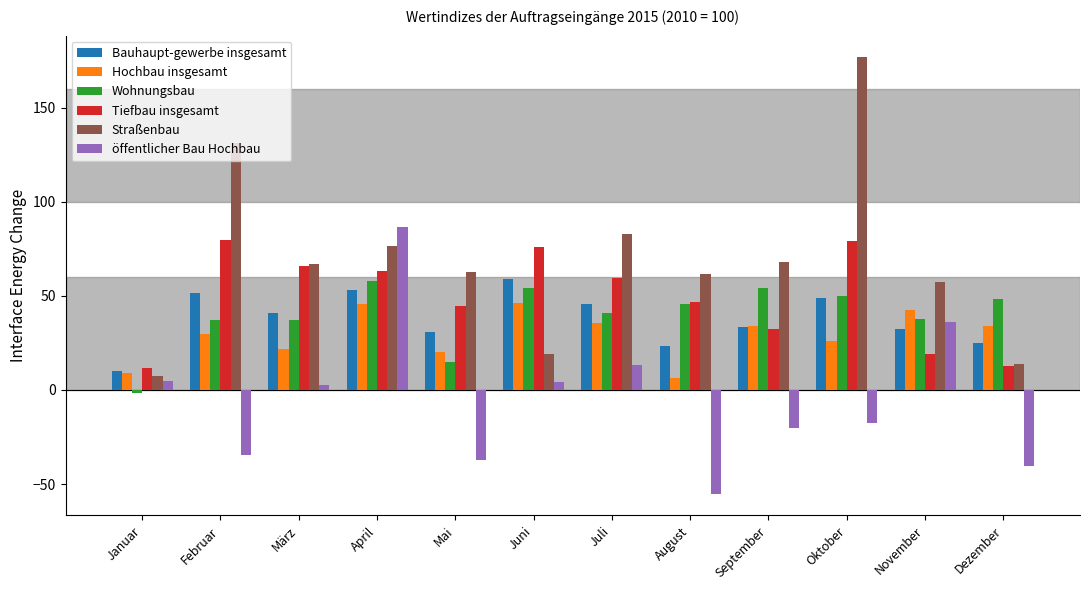

What is the maximum value for Bauhaupt-gewerbe insgesamt?

58.9